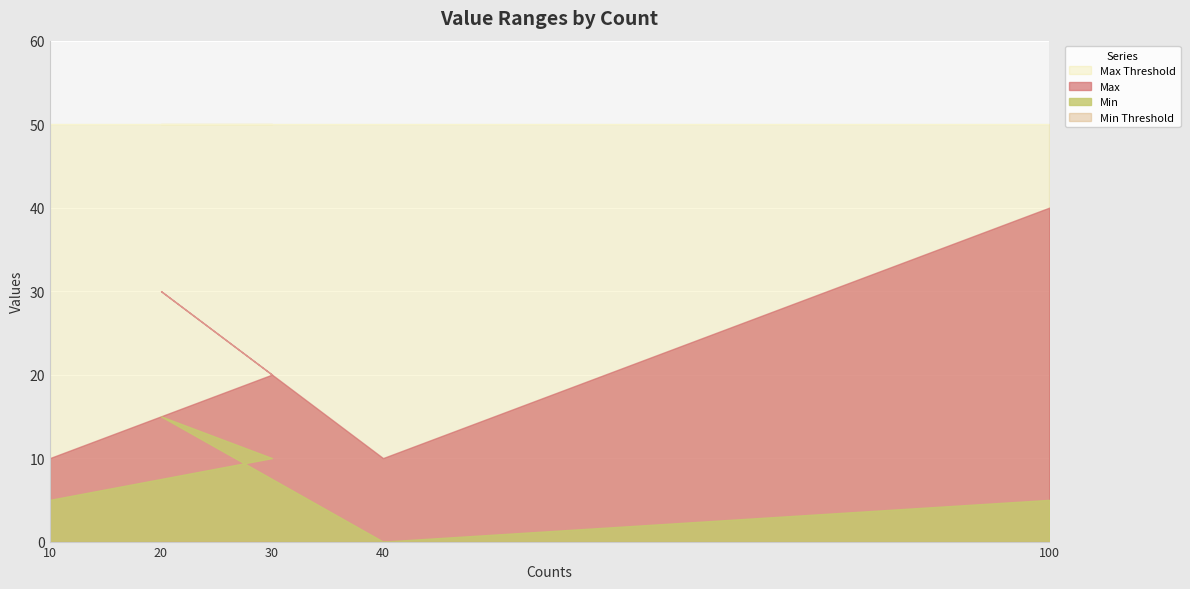

Which category has the highest value in the Max series?

100